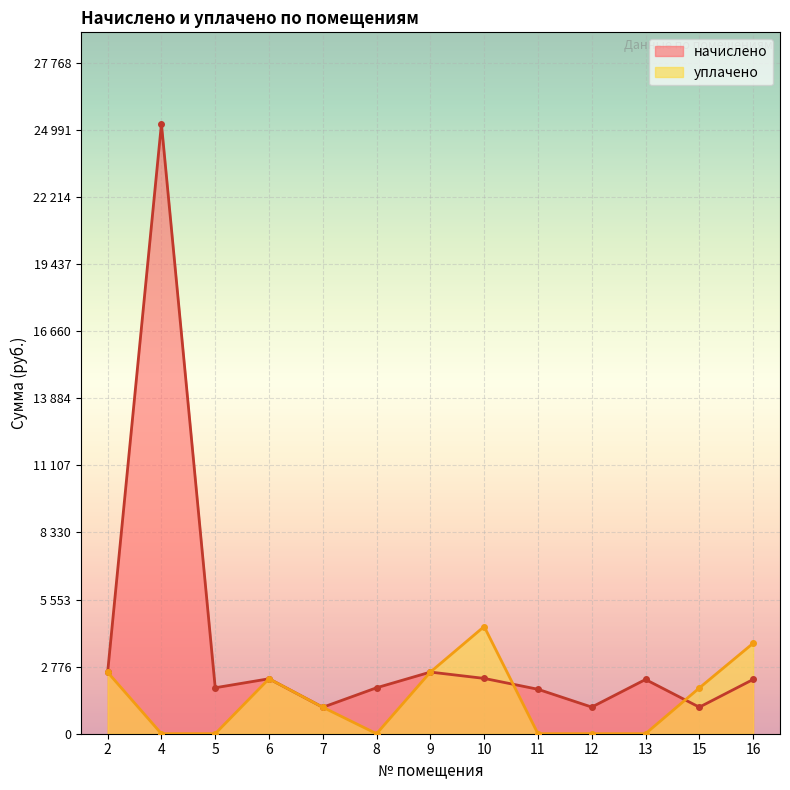

Where is начислено nearest to the value 13169?

9